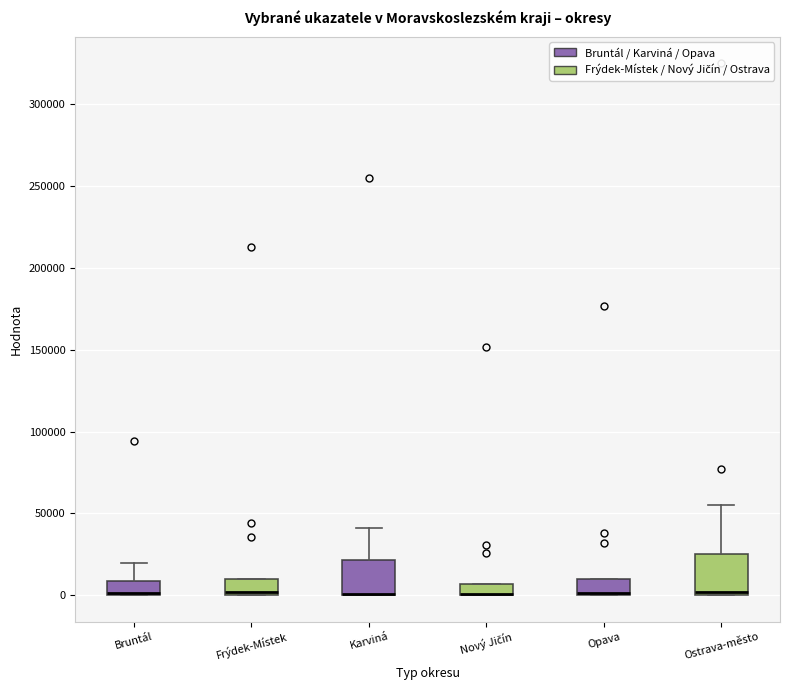

Where is the upper edge of the box for Karviná on the y-axis? The values are not printed on the chart, so give them approximately, as read against the axis.

20000